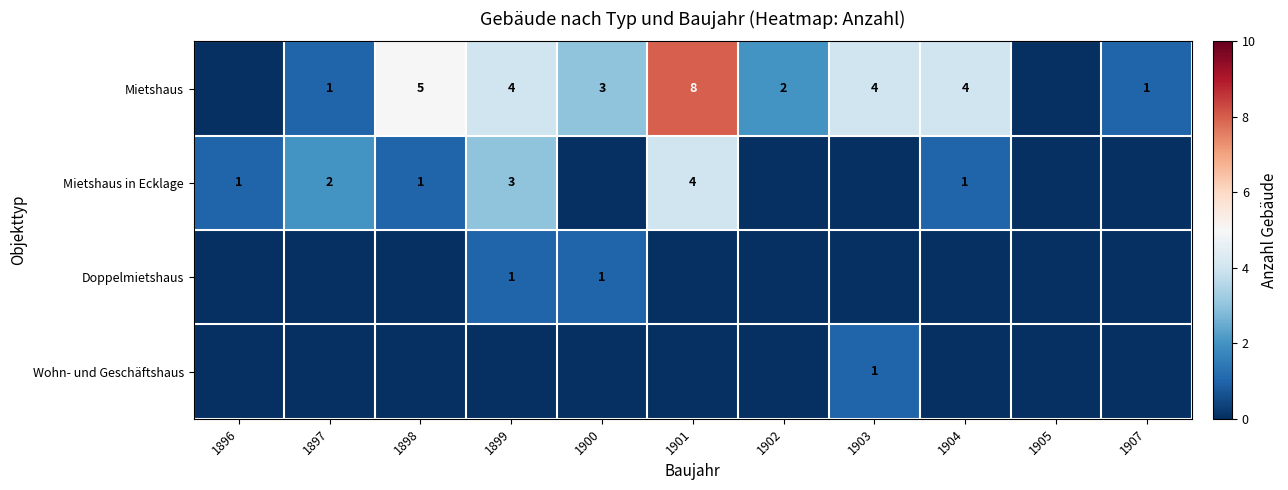

Is it true that Mietshaus in Ecklage equals 7 at 1901?

False